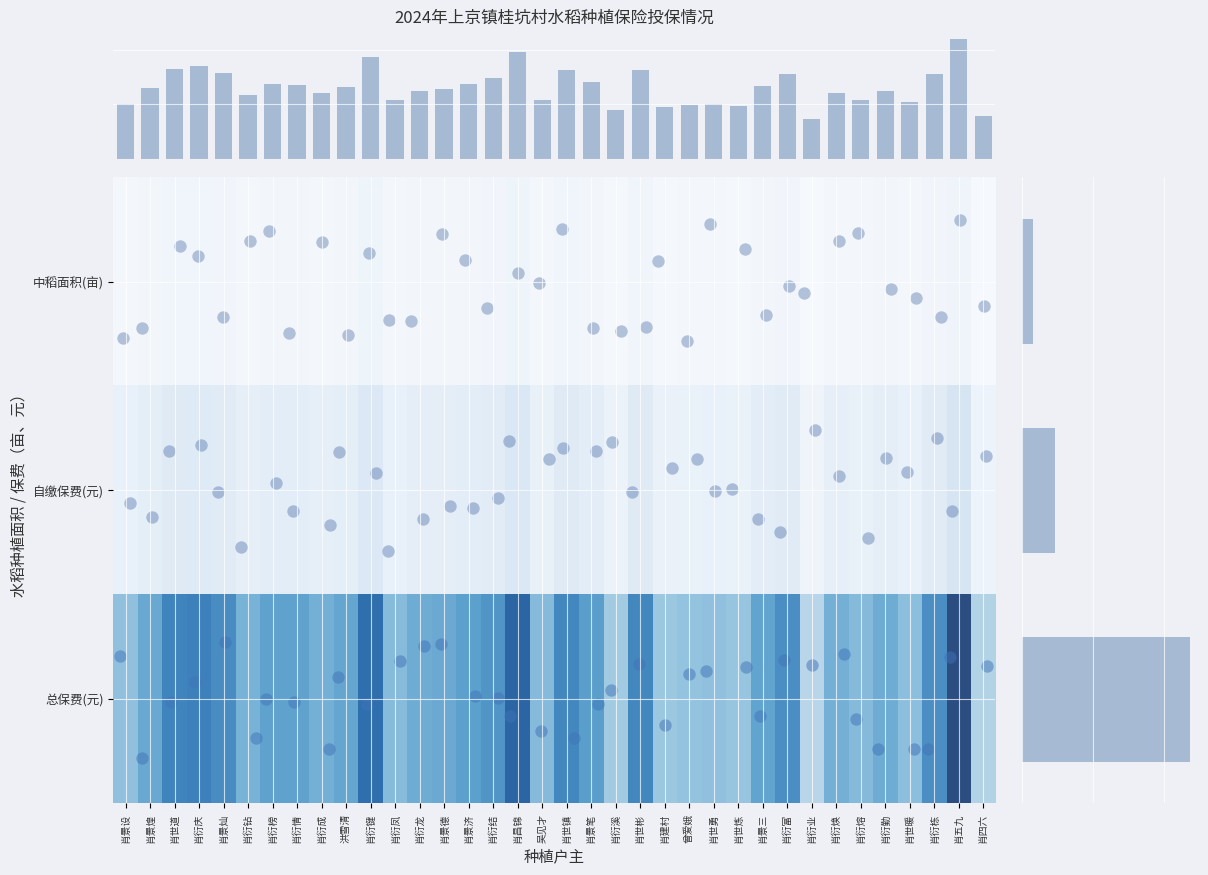

Between 肖世道 and 肖建村, which is larger?

肖世道